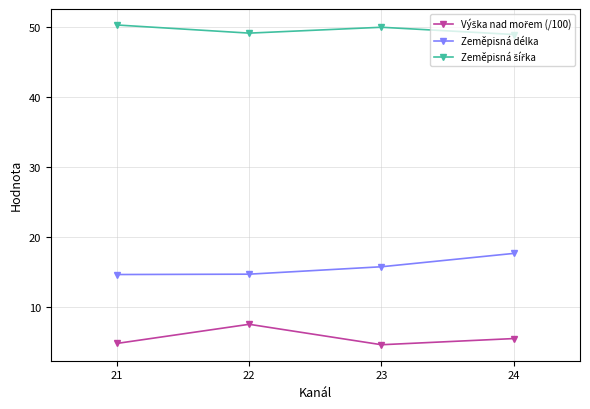

What is the difference between the highest and lowest values at 21?

45.4